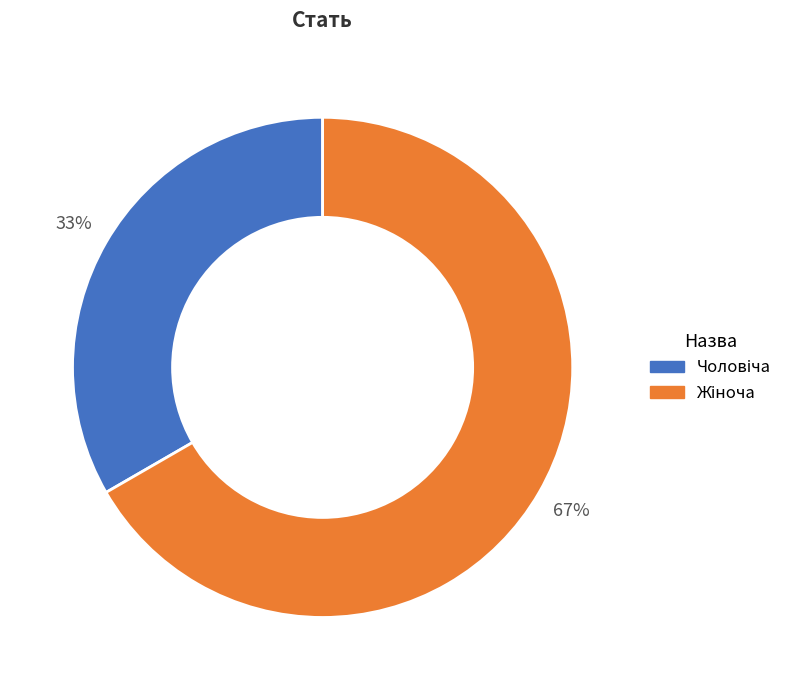

Count the number of slices in the pie.

2